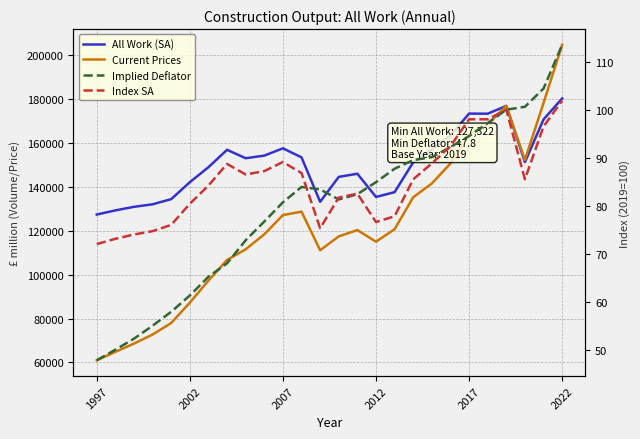

How many values in the Index SA series exceed 85?

14